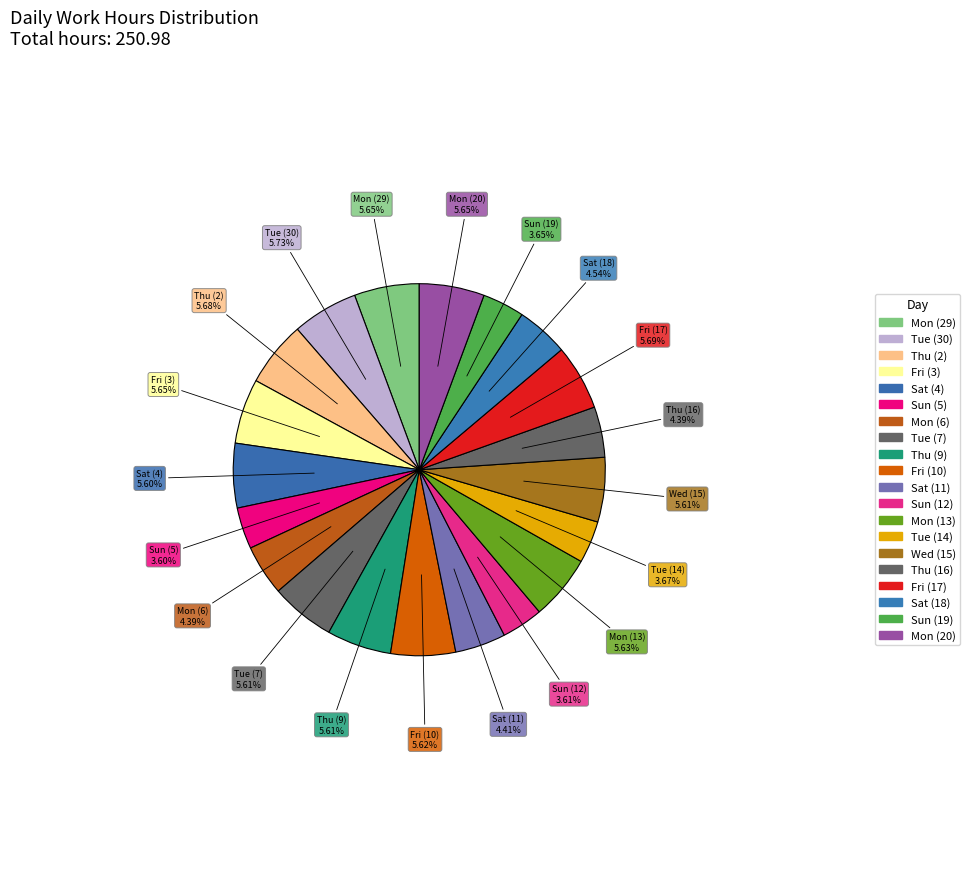

How many slices are in this pie chart?

20